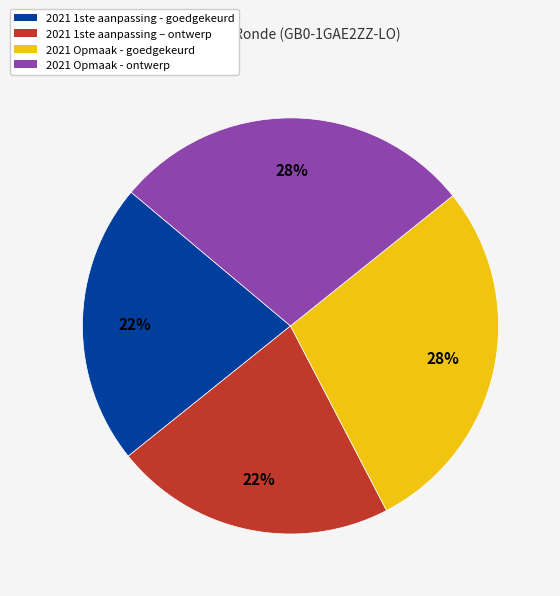

Do 2021 1ste aanpassing – ontwerp and 2021 1ste aanpassing - goedgekeurd together represent more than half of the pie?

No